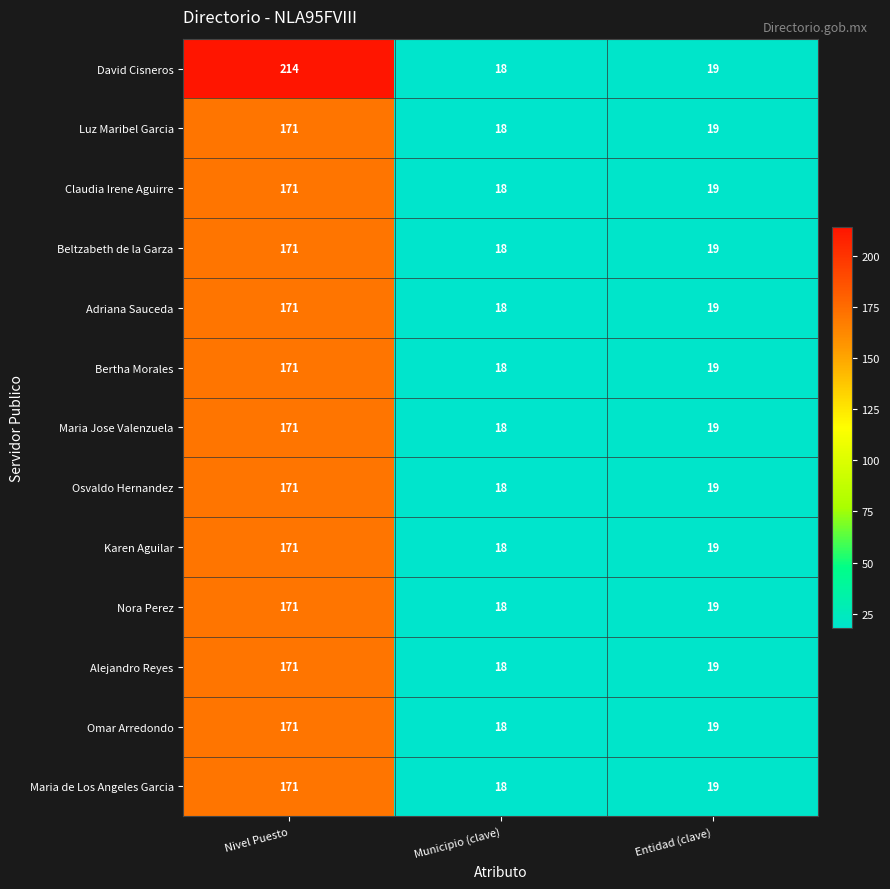

Rank the categories by Luz Maribel Garcia value from lowest to highest.

Municipio (clave), Entidad (clave), Nivel Puesto